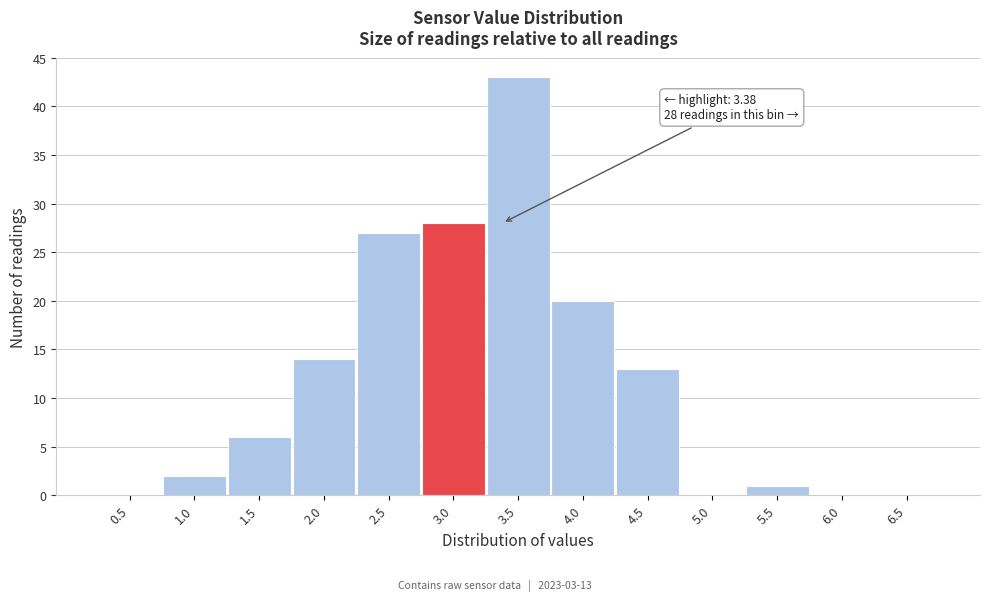

Reading left to right, what are all the values shown in this chart?

0.5=0	1.0=2	1.5=6	2.0=14	2.5=27	3.0=28	3.5=43	4.0=20	4.5=13	5.0=0	5.5=1	6.0=0	6.5=0